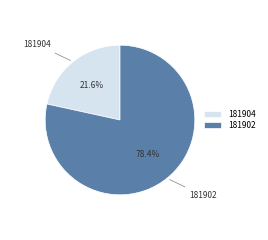

The 181902 slice represents 78% of the pie. True or false?

True